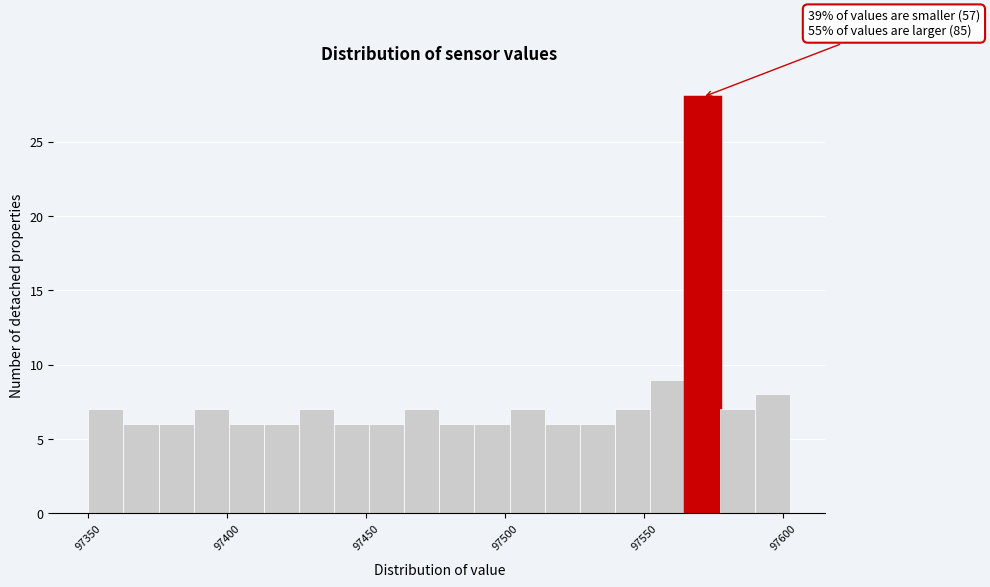

Read against the x-axis, roughly where is the centre of the tallest bar?

97570